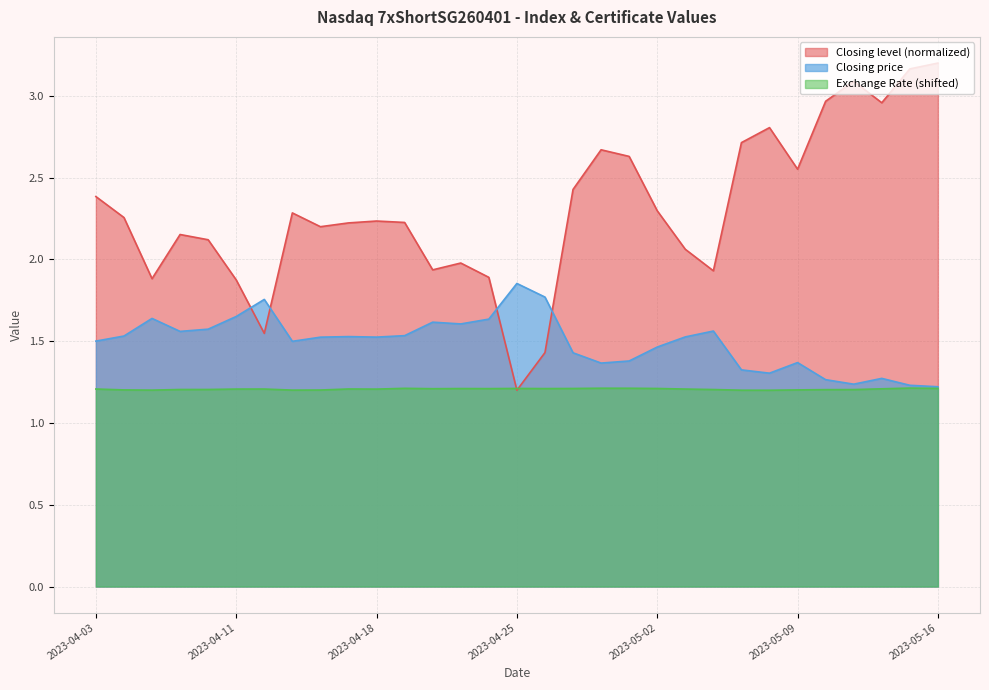

Is it true that Closing price equals 1.6 at 2023-04-20?

True